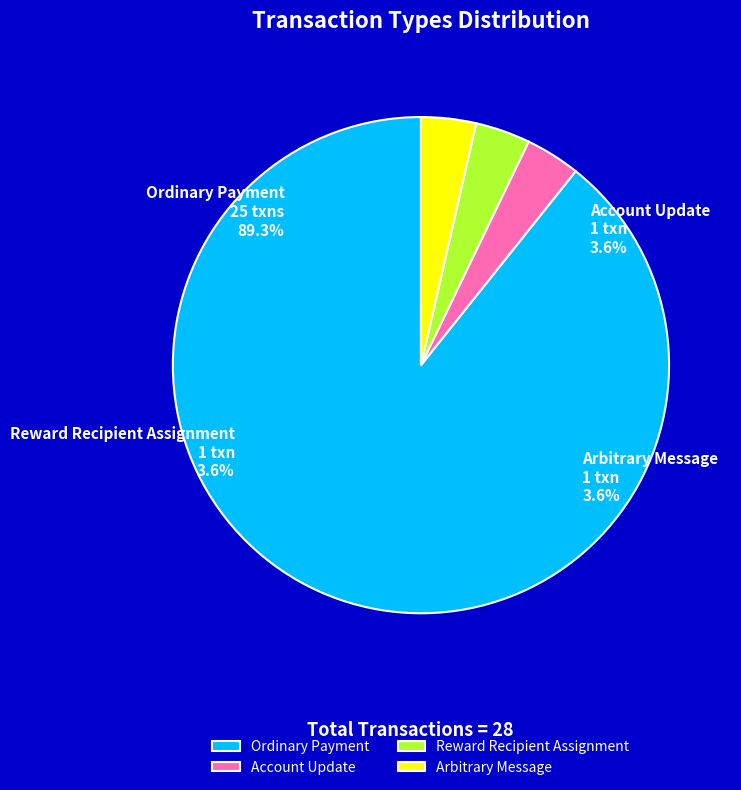

How many slices are in this pie chart?

4